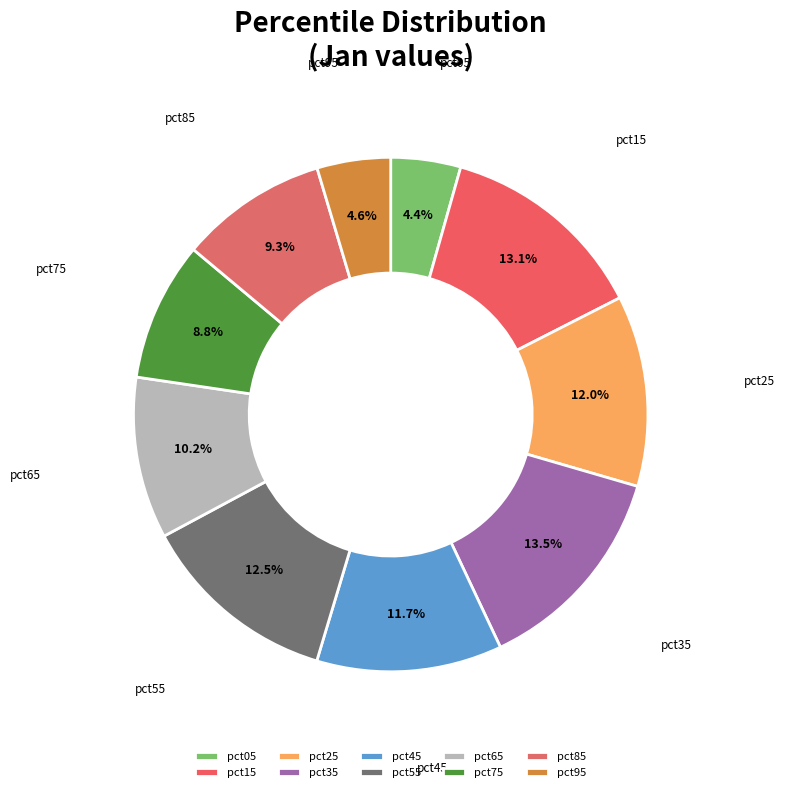

Combined, do pct25 and pct05 account for over 50%?

No